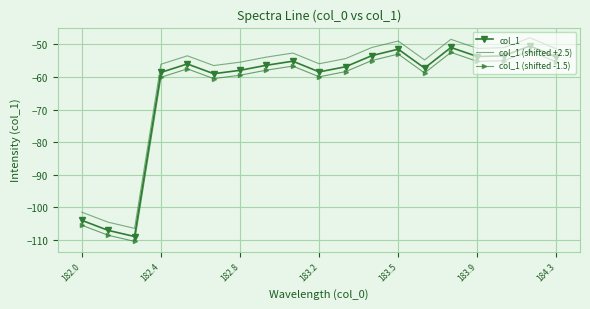

What is the difference between the maximum and minimum values in the col_1 (shifted -1.5) series?

58.4